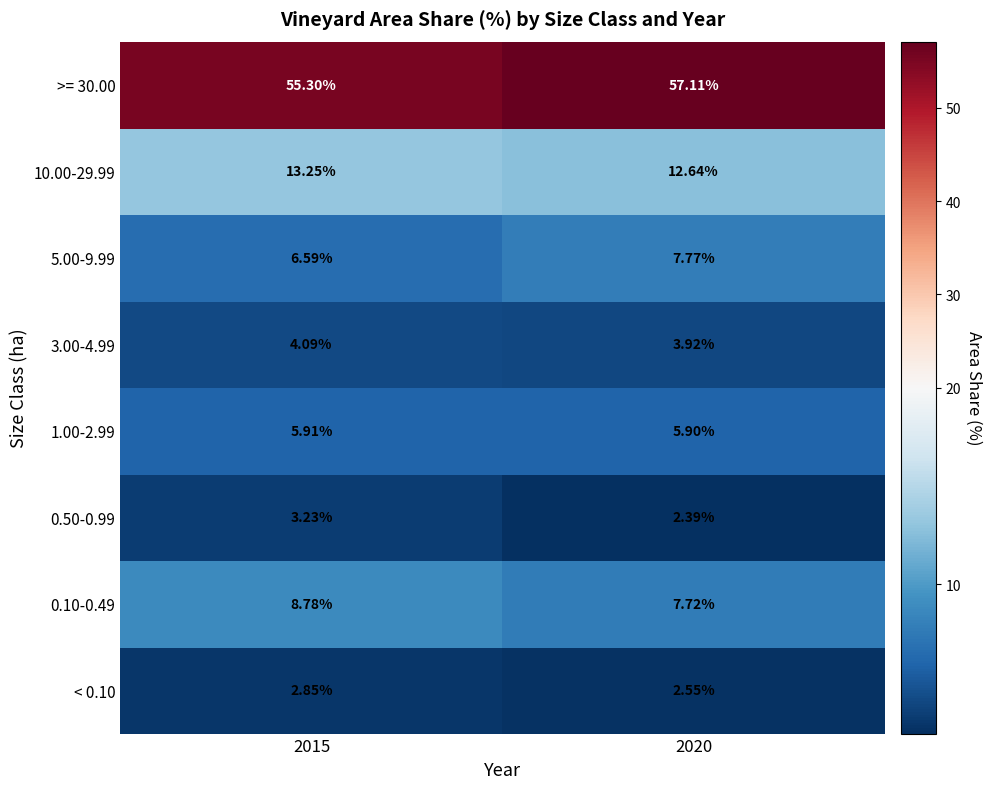

Is the value of 0.50-0.99 at 2020 greater than the value of >= 30.00 at 2020?

No